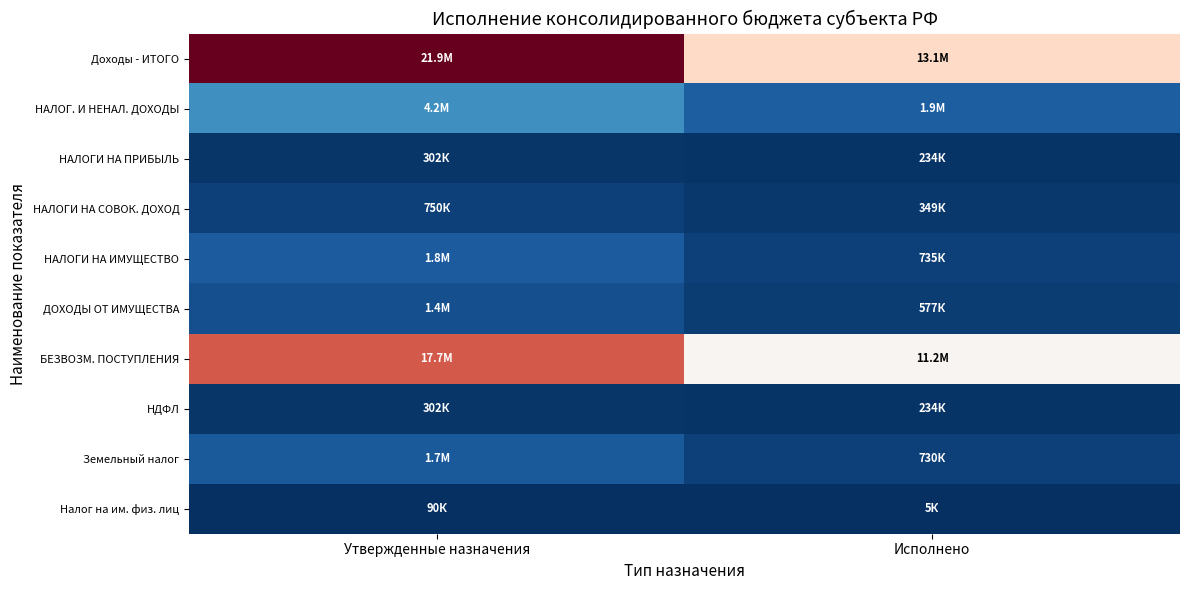

Between Исполнено and Утвержденные назначения, which is larger?

Утвержденные назначения